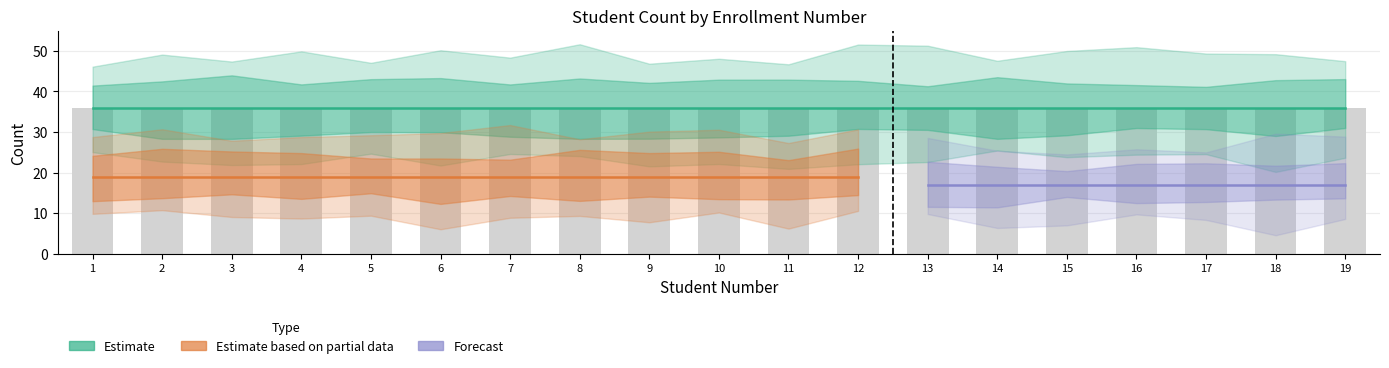

The male_count series shows 5 at 16. True or false?

False